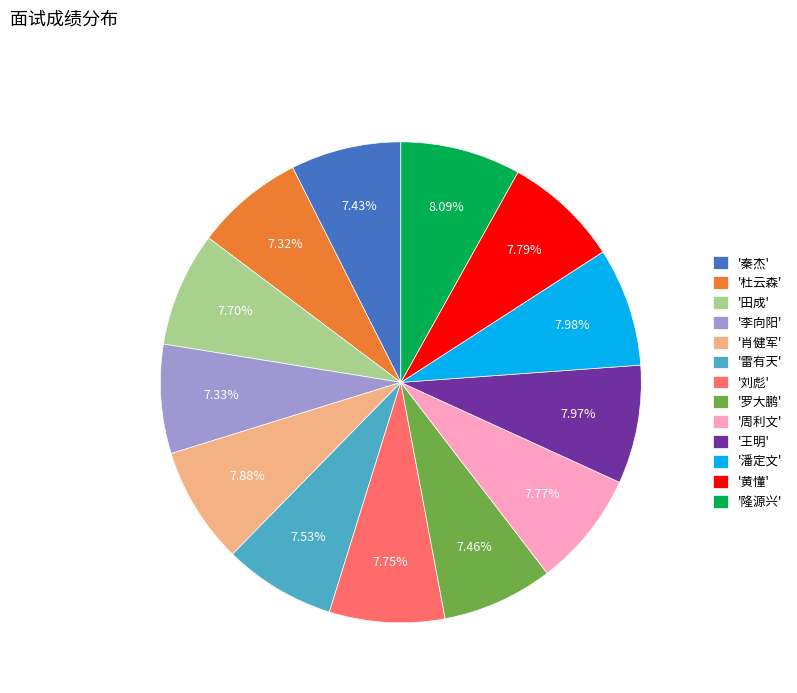

Approximately how many times larger is the value at '潘定文' compared to '黄懂'?

1.0